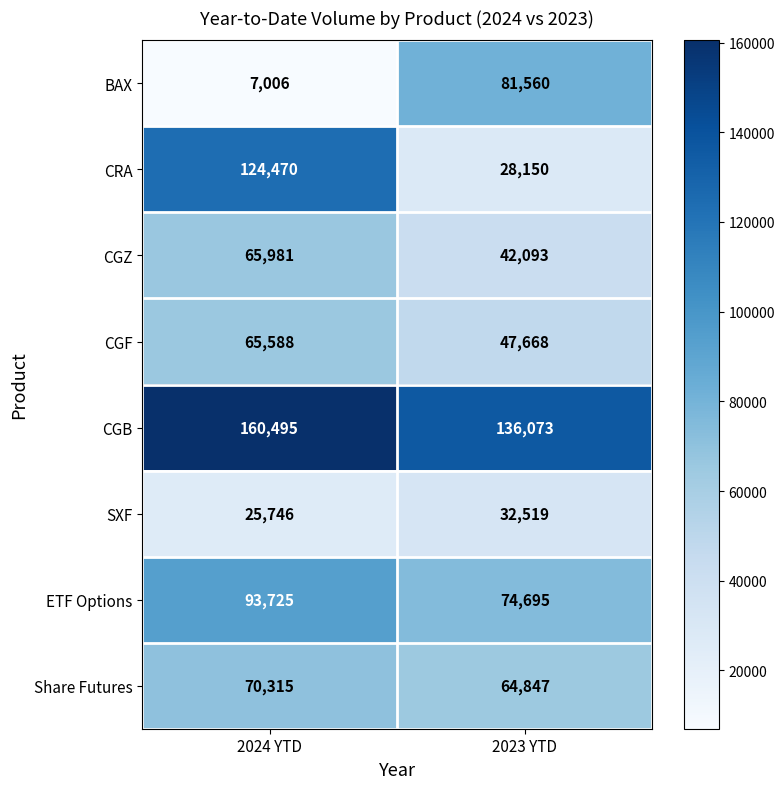

Which label corresponds to the smallest value in the chart?

2024 YTD